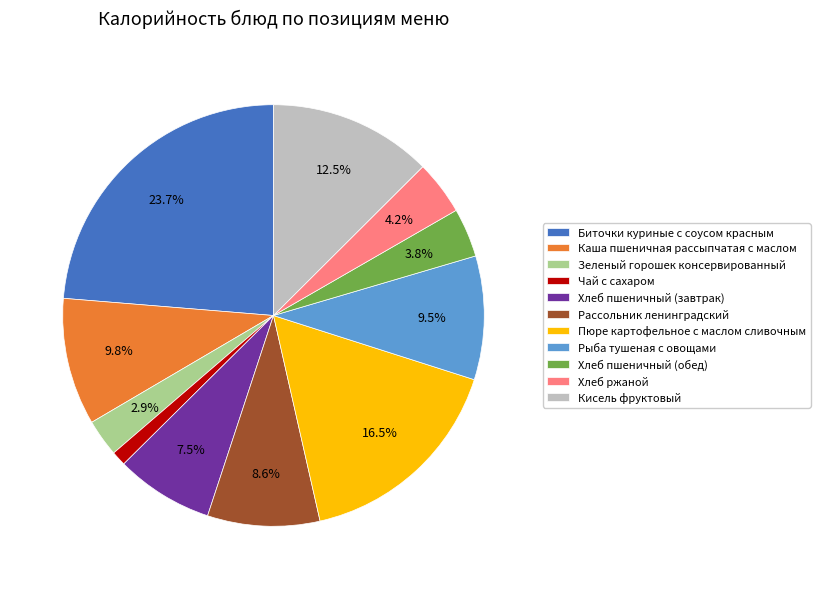

What percentage is the Хлеб пшеничный (обед) slice, to the nearest percent?

4%